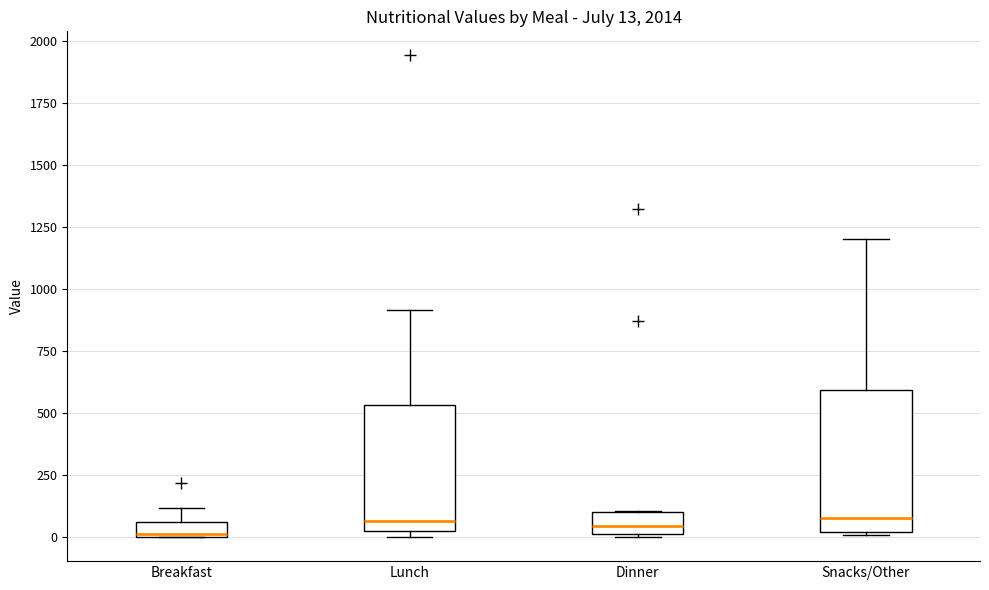

Comparing the boxes themselves (not the whiskers), which one is the tallest?

Snacks/Other